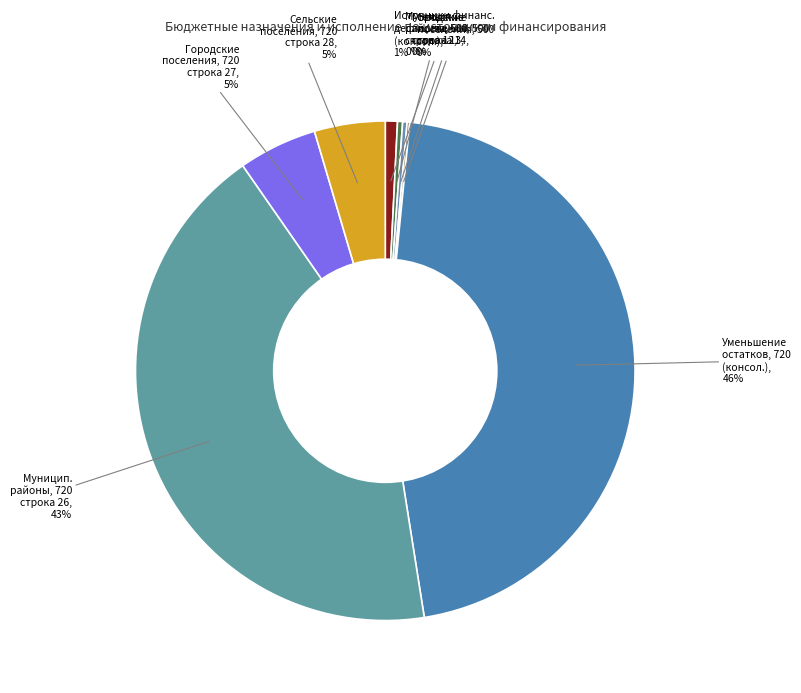

Which slice is the largest?

Уменьшение остатков, 720 (консол.), 46%